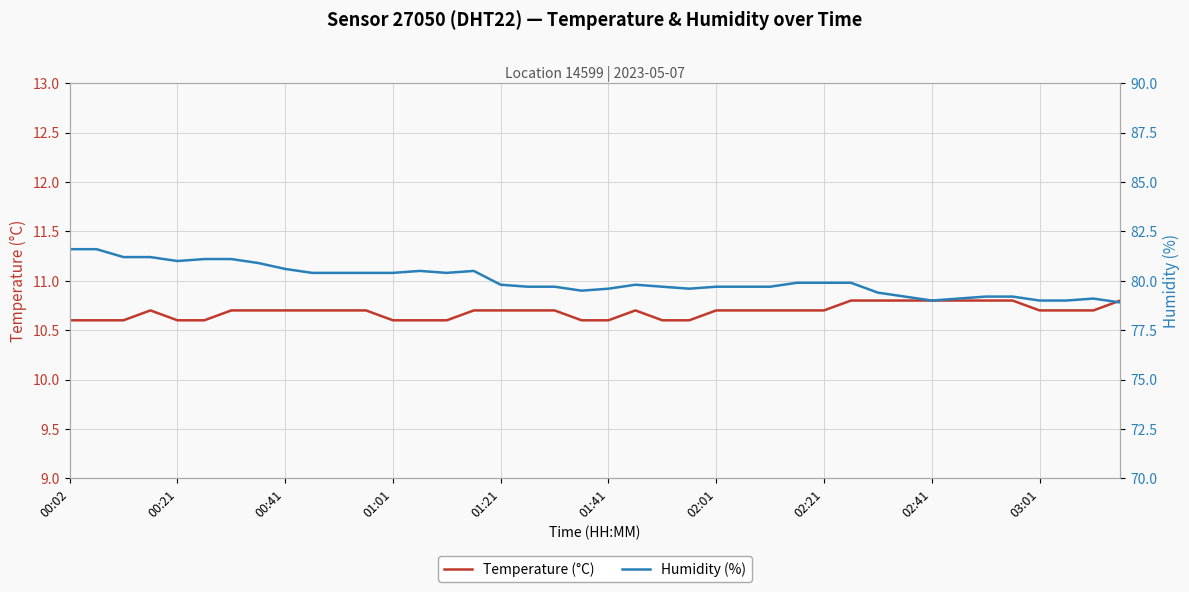

Does the chart display data point markers on the line(s)?

No